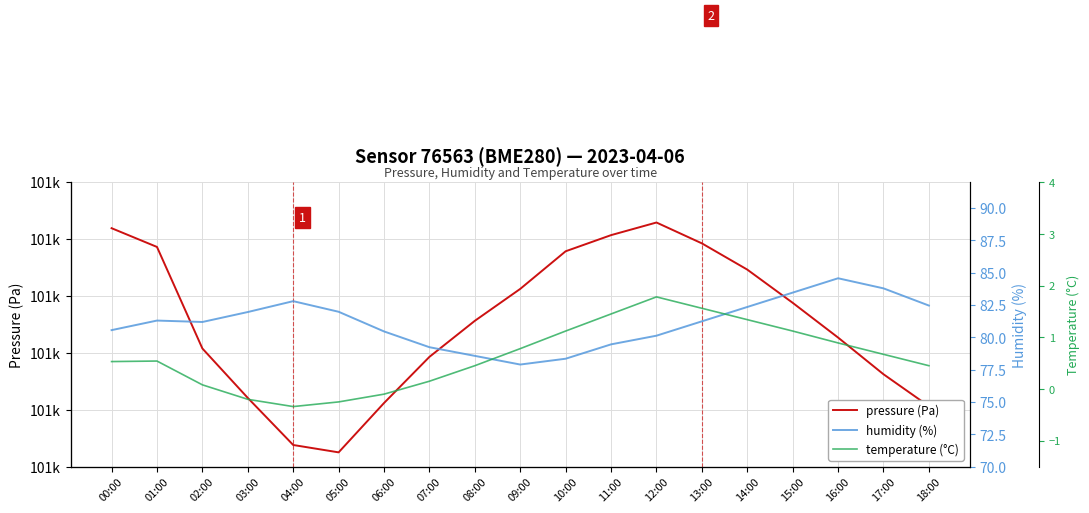

At how many categories does at least one series exceed 62264?

19